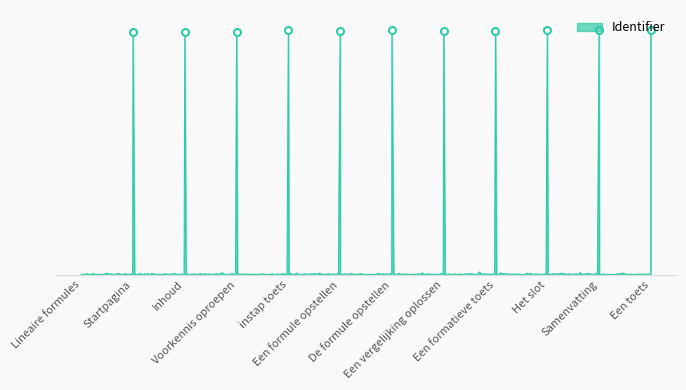

How many data points are above 6455926?

5